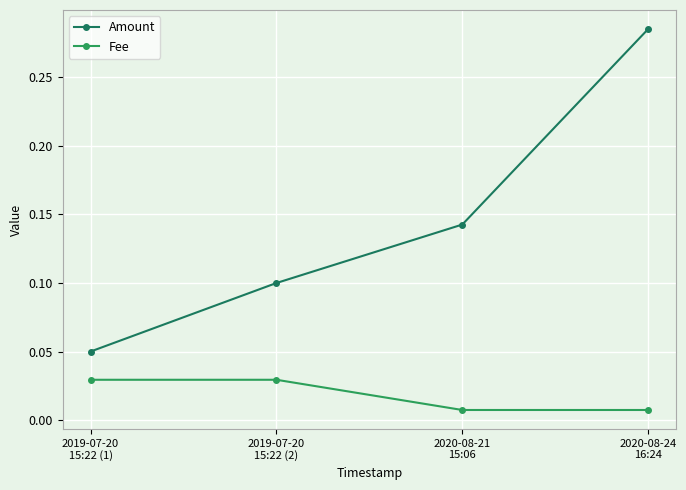

Which series has the widest spread of values?

Amount